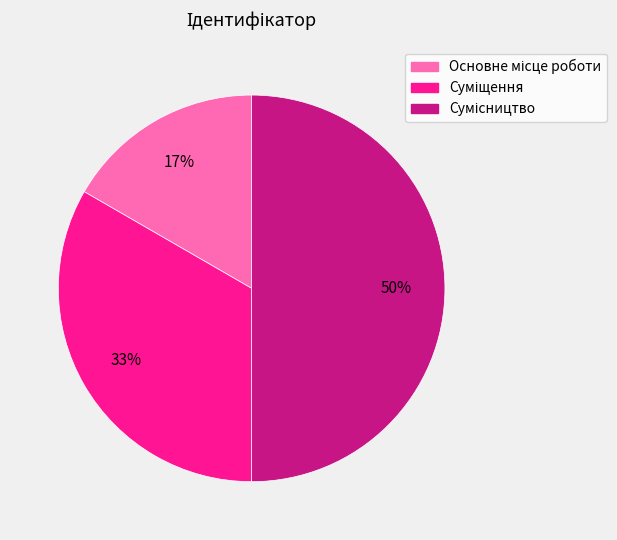

To the nearest percent, what is the average slice percentage?

33%